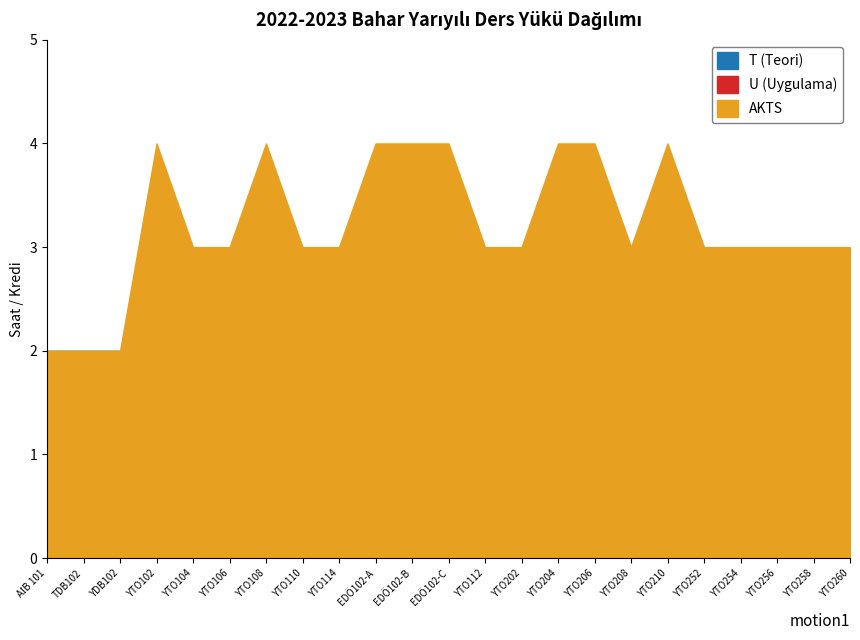

What is the label of the 3rd point from the left?

YDB102